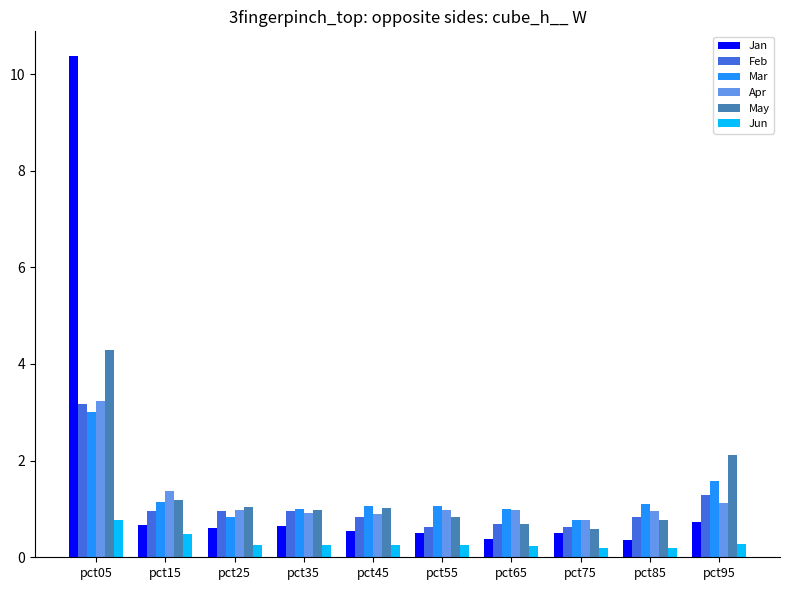

Count the Jun values in the range 0 to 1.

10